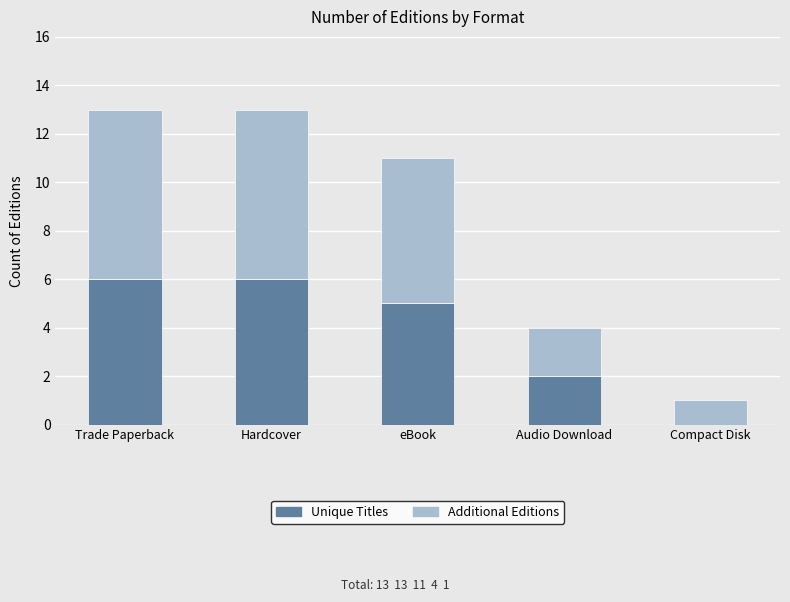

Where is Unique Titles nearest to the value 3?

Audio Download